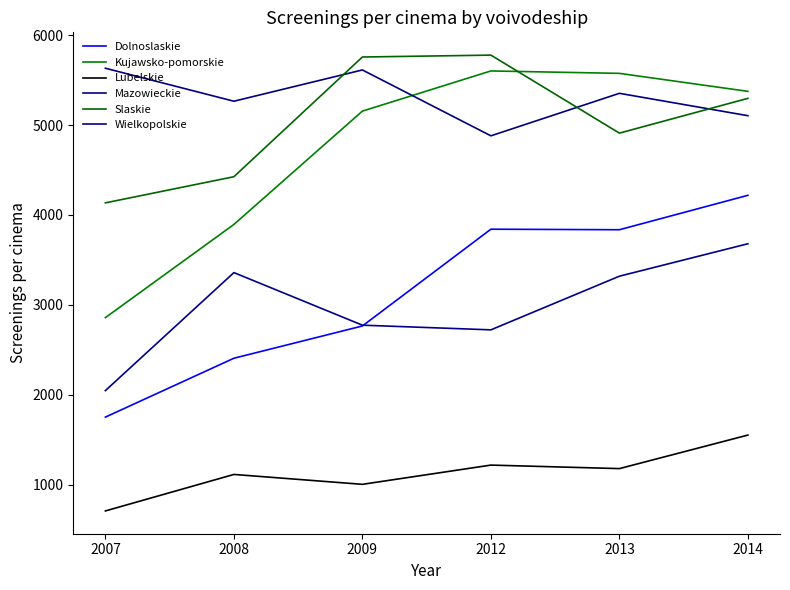

What is the difference between the second highest and second lowest values in the Lubelskie series?

214